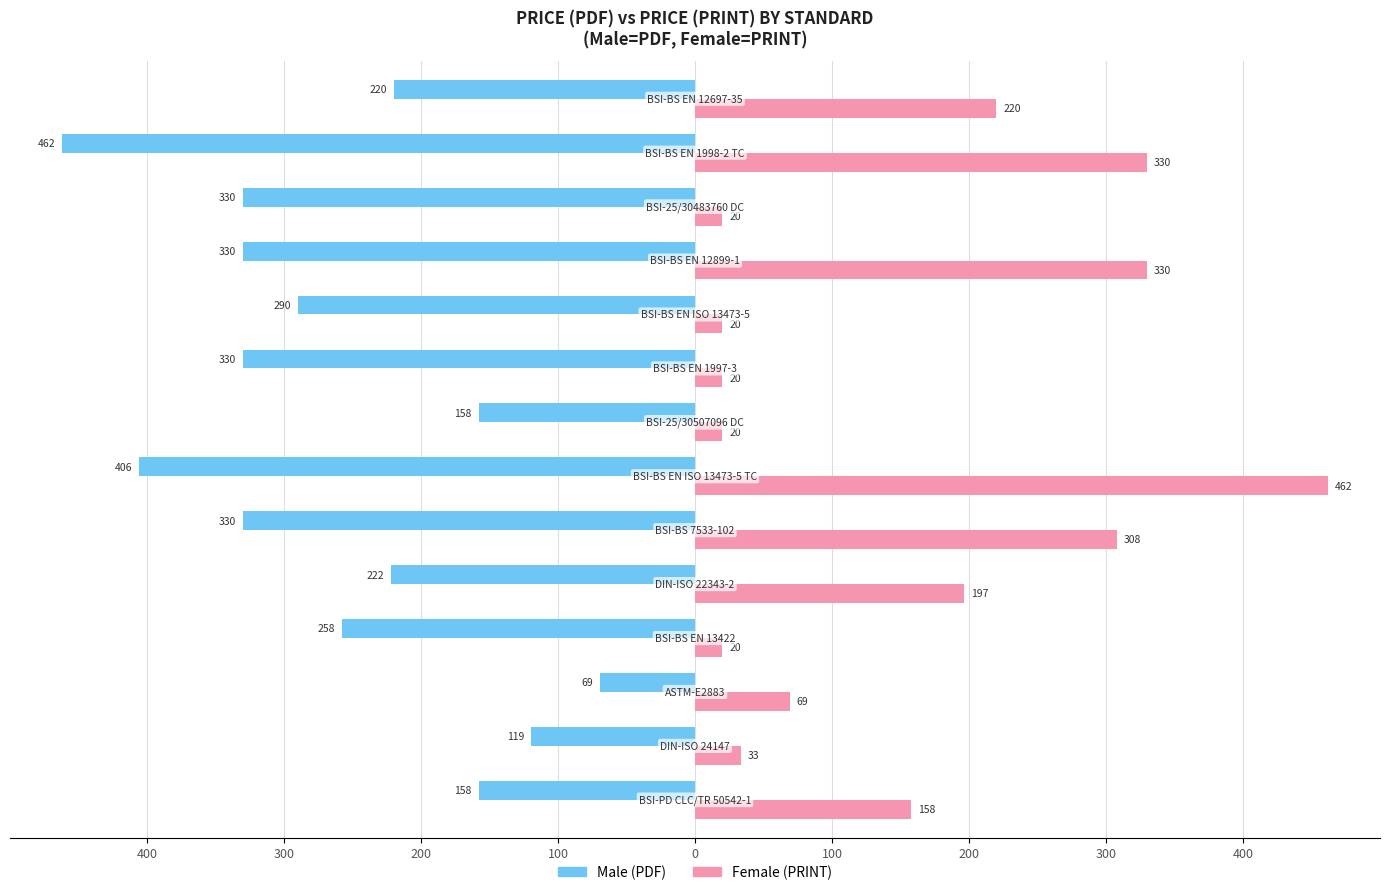

Is it true that Male equals -204.4 at 10?

False